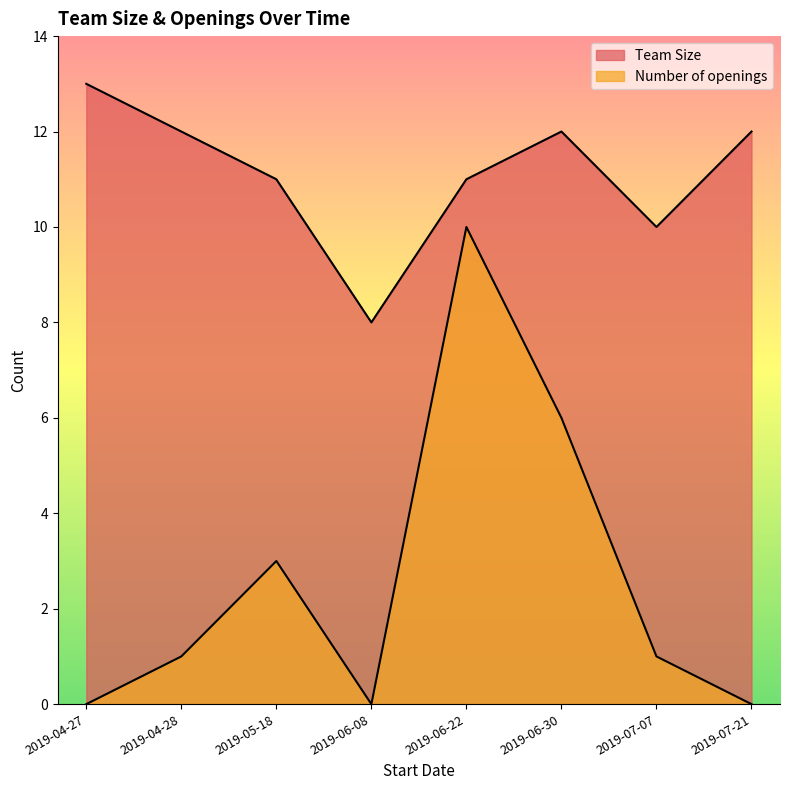

What is the difference between the second highest and second lowest values in the Team Size series?

2